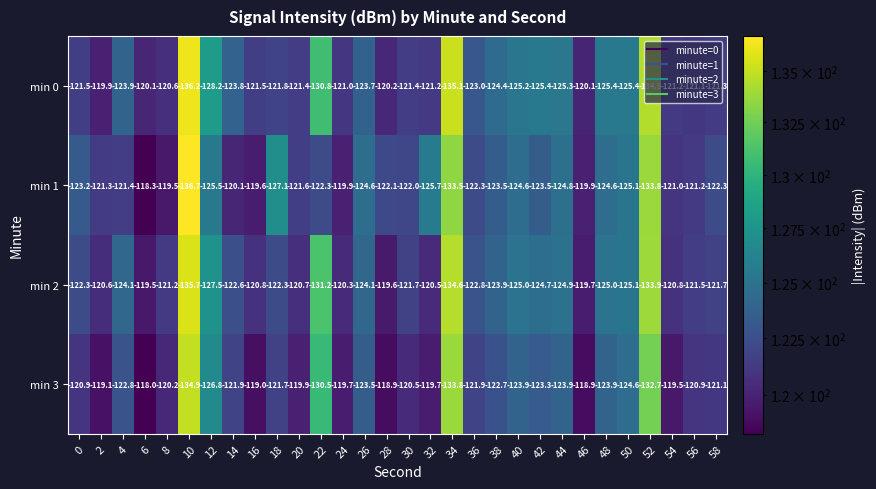

At which category does the chart reach its peak across all series?

6